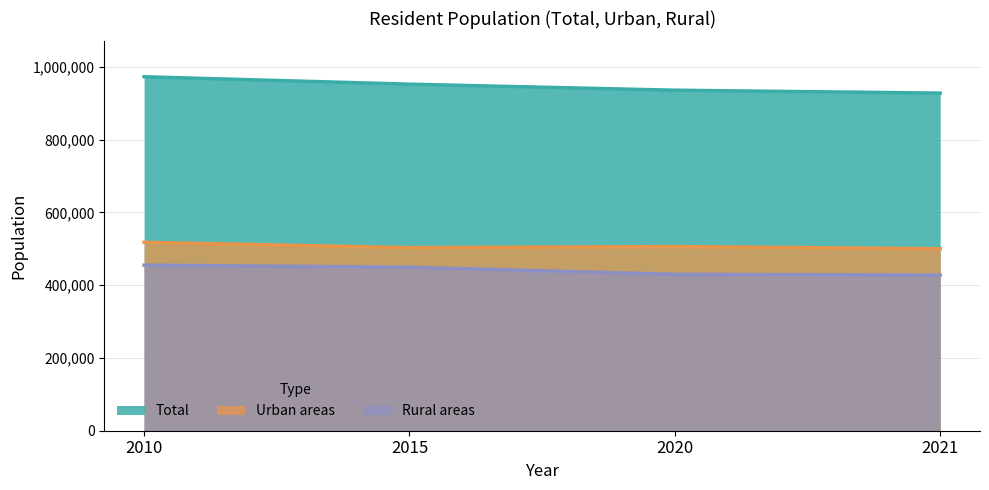

Where does the Total series first go above 952557?

2010